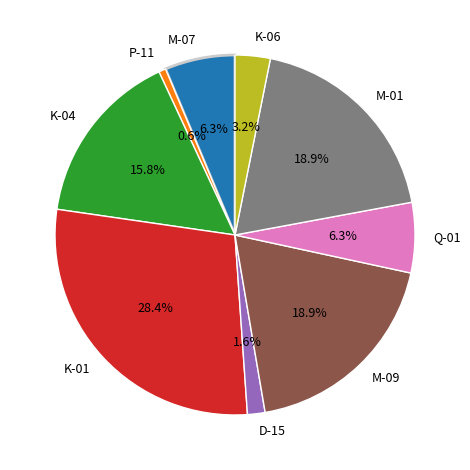

To the nearest percent, what percentage of the pie is K-01?

28%